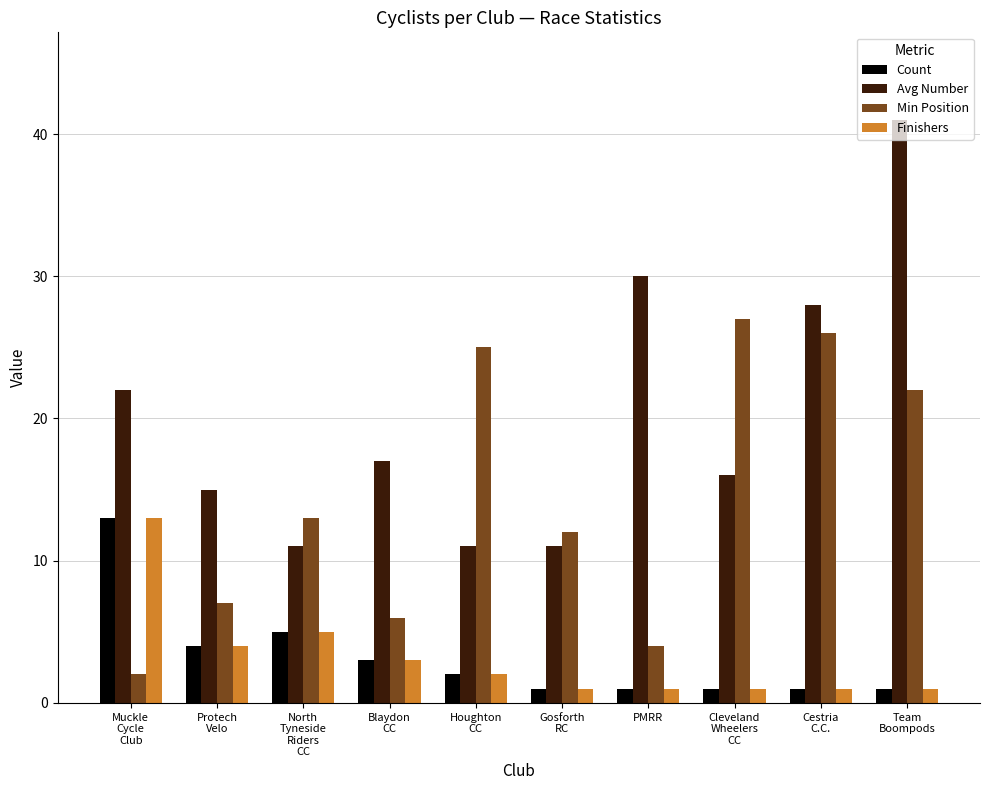

At how many categories does at least one series exceed 4?

10